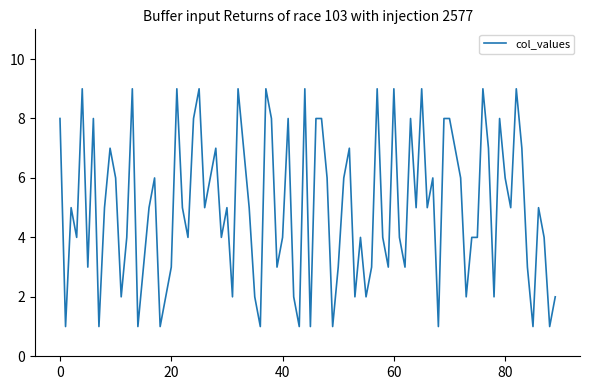

What is the greatest value displayed?

9